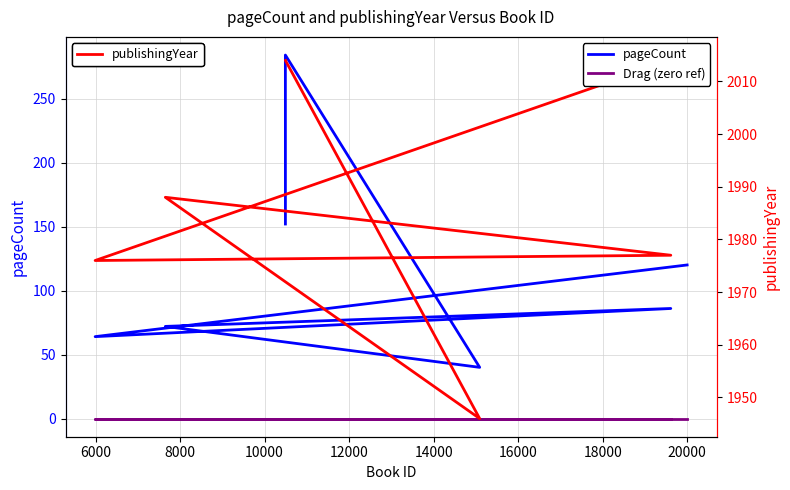

True or false: Drag (zero ref) and publishingYear intersect in this chart.

False